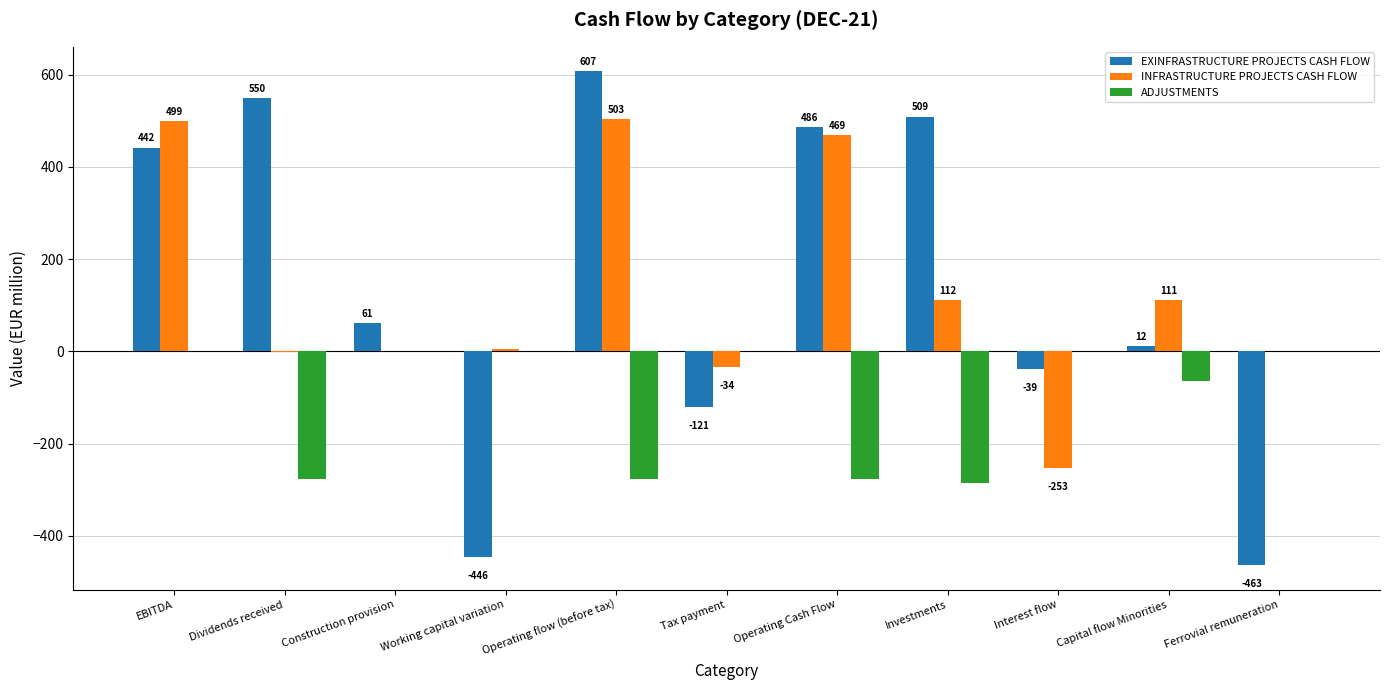

Does the chart contain stacked bars?

No